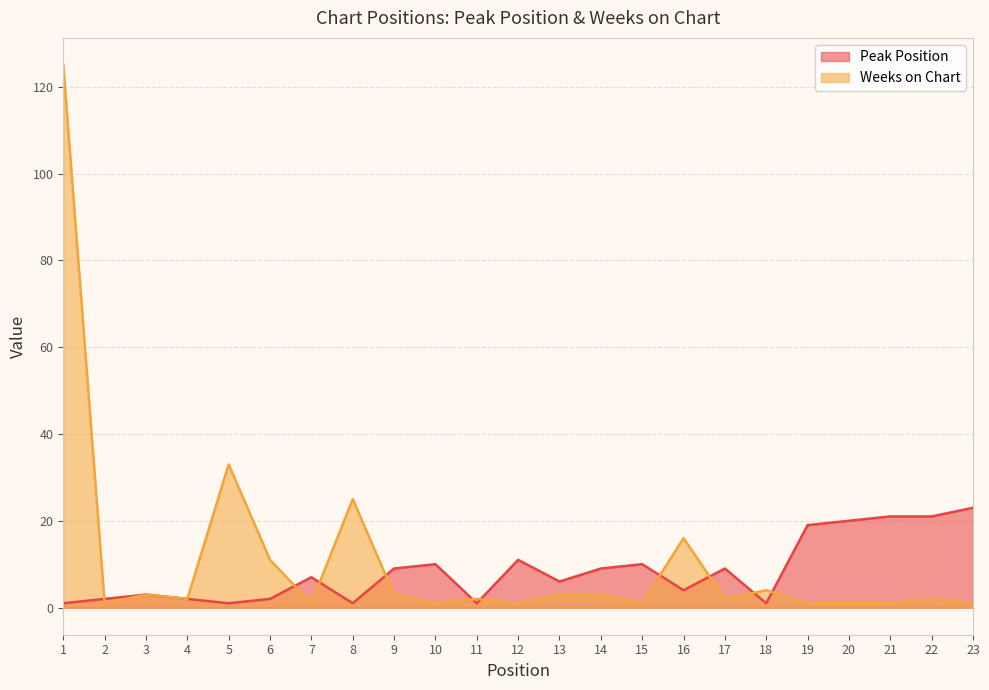

Rank the series at 18 from lowest to highest value.

Peak Position, Weeks on Chart